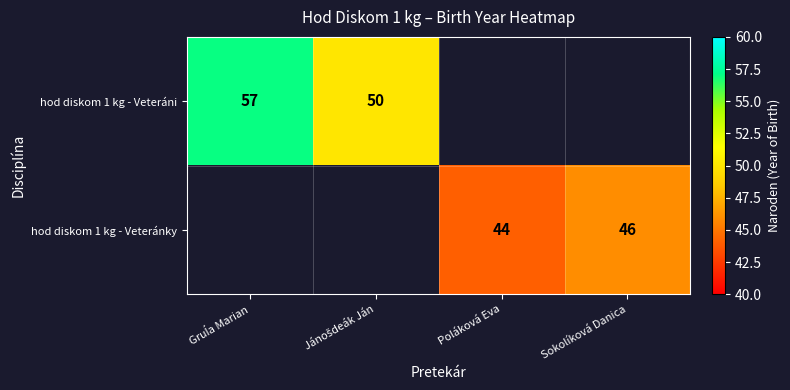

Is it true that hod diskom 1 kg - Veteránky equals 22 at Sokolíková Danica?

False